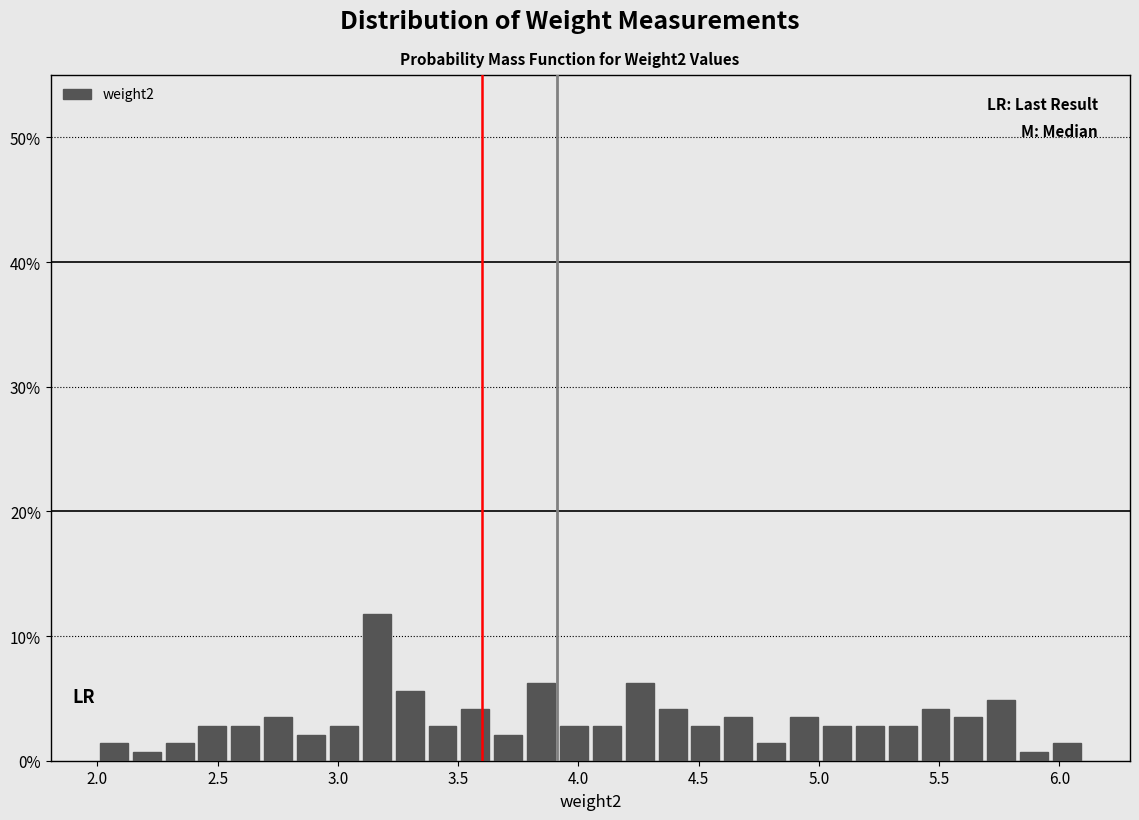

Read against the x-axis, roughly where is the centre of the tallest bar?

3.15